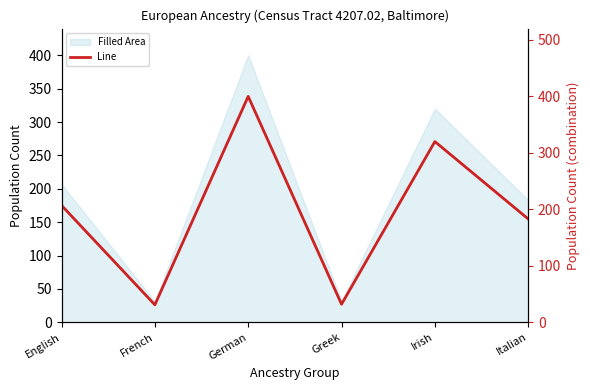

Which category has the highest value across all series?

German